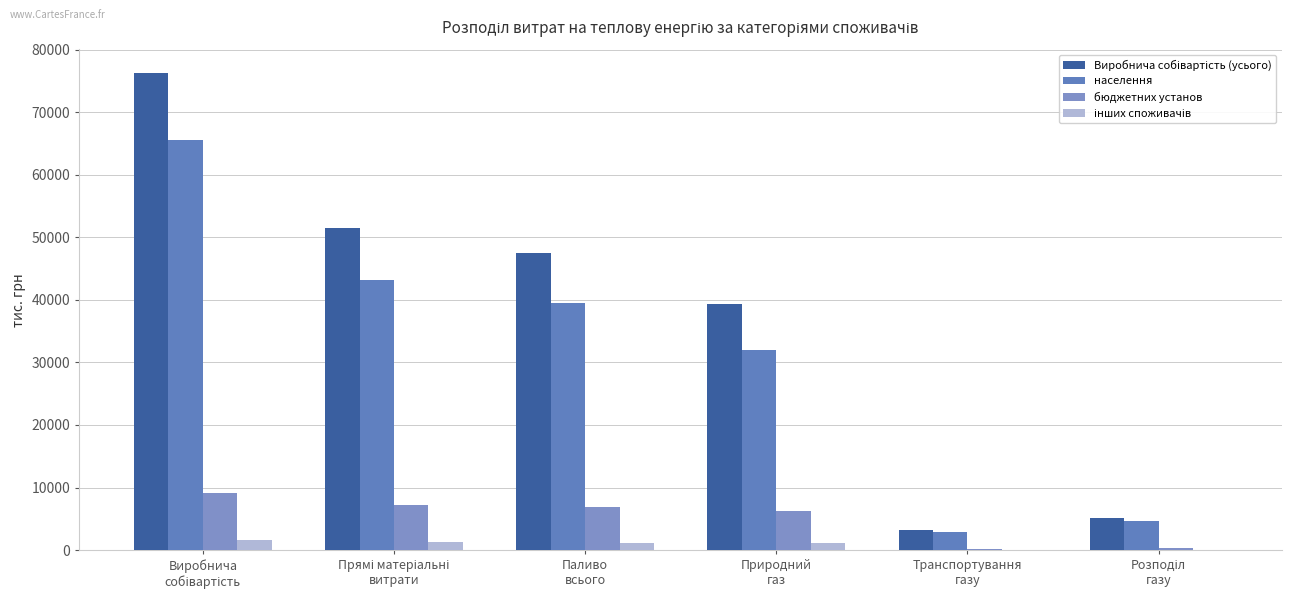

How many groups of bars are there?

6